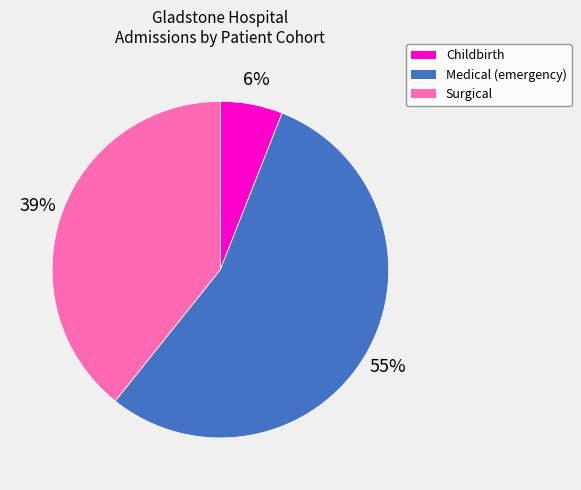

To the nearest percent, what is the difference between the Childbirth and Medical (emergency) slice percentages?

49%